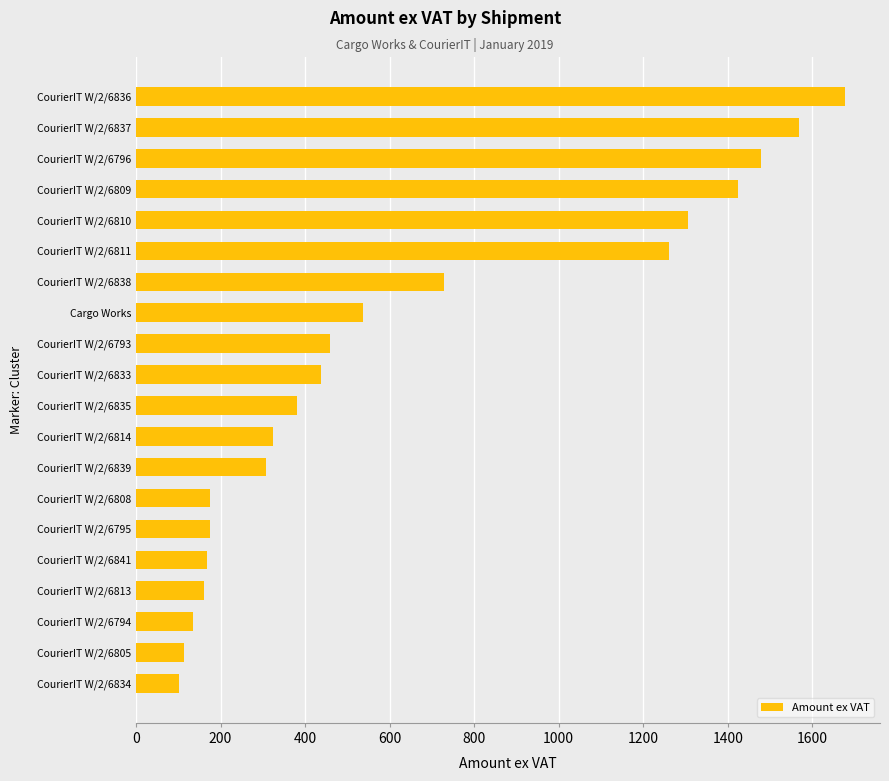

What is the greatest value displayed?

1676.4